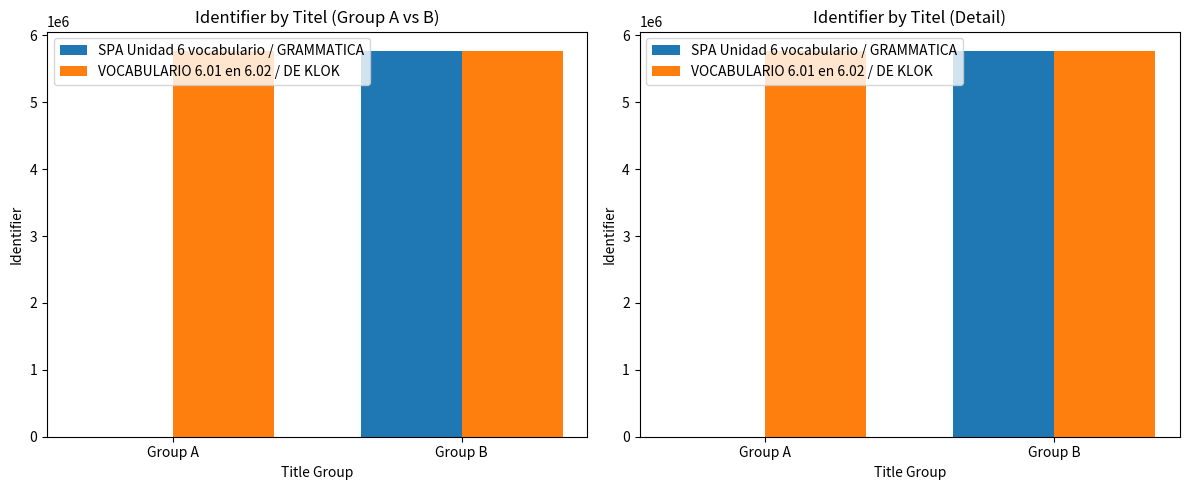

What is the difference between the VOCABULARIO 6.01 en 6.02 / DE KLOK values at Group B and Group A?

24